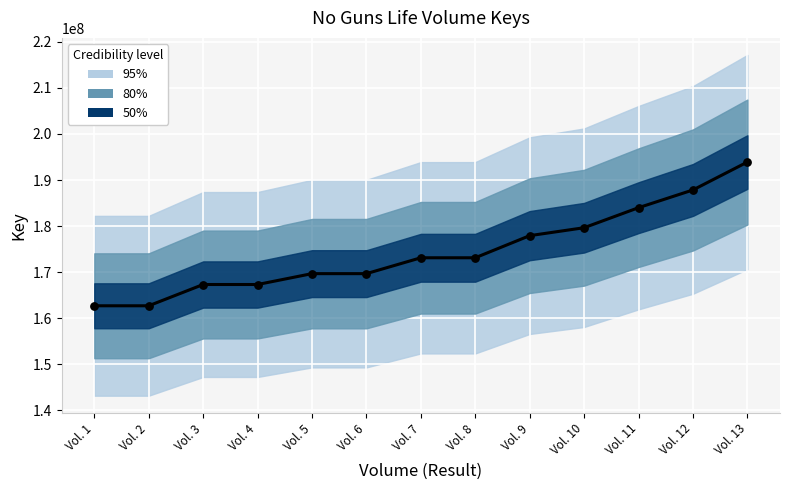

What is the change in value from Vol. 8 to Vol. 9?

+4800752